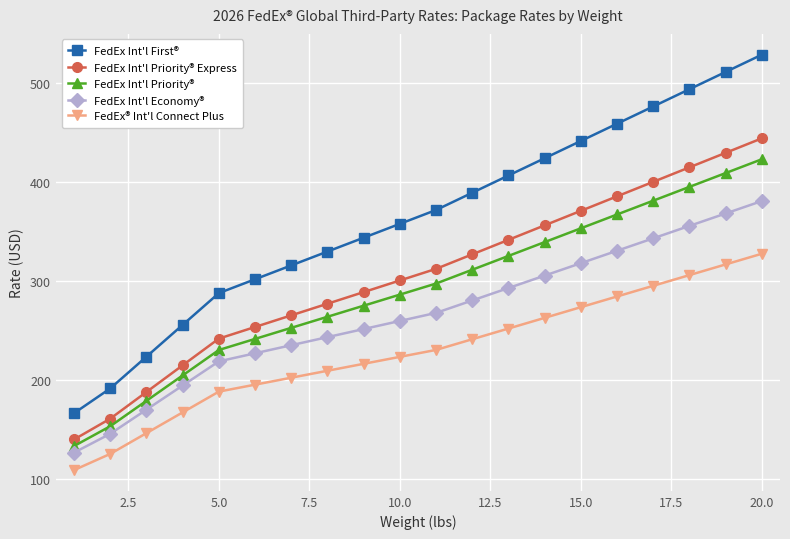

What is the smallest value displayed?

108.6